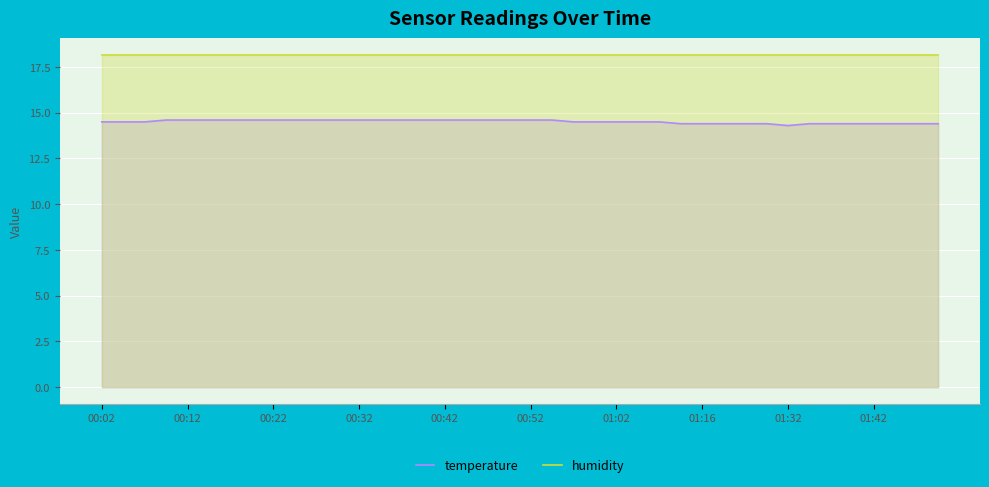

True or false: temperature and humidity intersect in this chart.

False